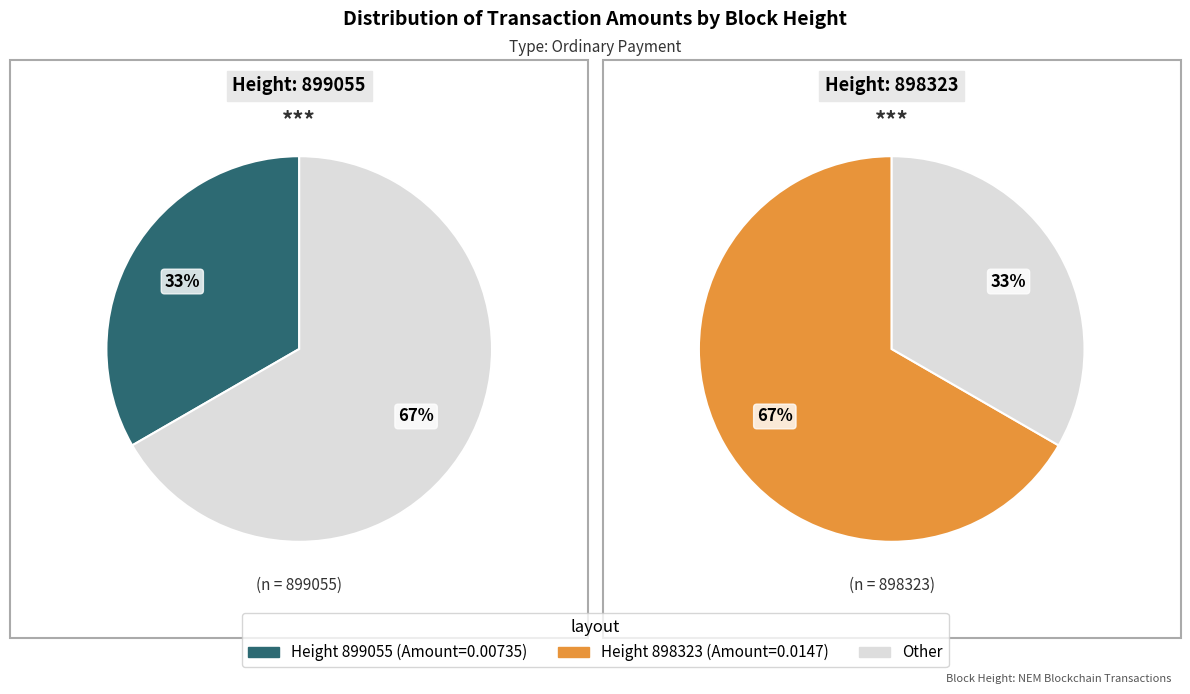

The 898323 slice represents 75% of the pie. True or false?

False